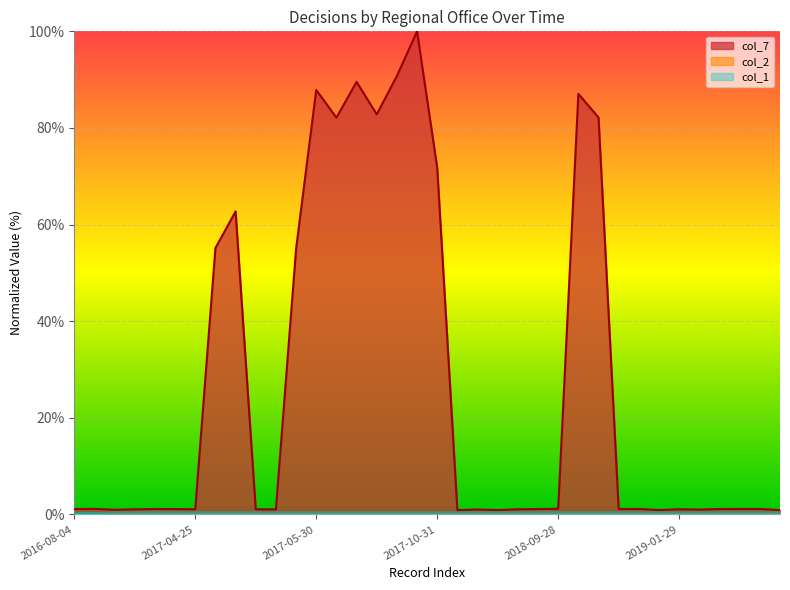

Reading left to right, transcribe all the data shown in this chart.

col_7: 1.1	1.1	1.0	1.1	1.1	1.1	1.1	55.1	62.7	1.1	1.0	55.0	87.9	82.1	89.5	82.8	90.7	100.0	71.8	0.9	1.0	0.9	1.1	1.1	1.2	87.1	82.2	1.1	1.1	0.9	1.1	1.0	1.1	1.1	1.1	0.9
col_2: 0.0	0.0	0.0	0.0	0.0	0.0	0.0	0.0	0.0	0.0	0.0	0.0	0.0	0.0	0.0	0.0	0.0	0.0	0.0	0.0	0.0	0.0	0.0	0.0	0.0	0.0	0.0	0.0	0.0	0.0	0.0	0.0	0.0	0.0	0.0	0.0
col_1: 0.3	0.3	0.4	0.4	0.4	0.4	0.4	0.4	0.4	0.4	0.4	0.4	0.4	0.4	0.4	0.4	0.4	0.4	0.4	0.4	0.4	0.4	0.4	0.4	0.4	0.4	0.4	0.4	0.4	0.4	0.4	0.4	0.4	0.4	0.4	0.4